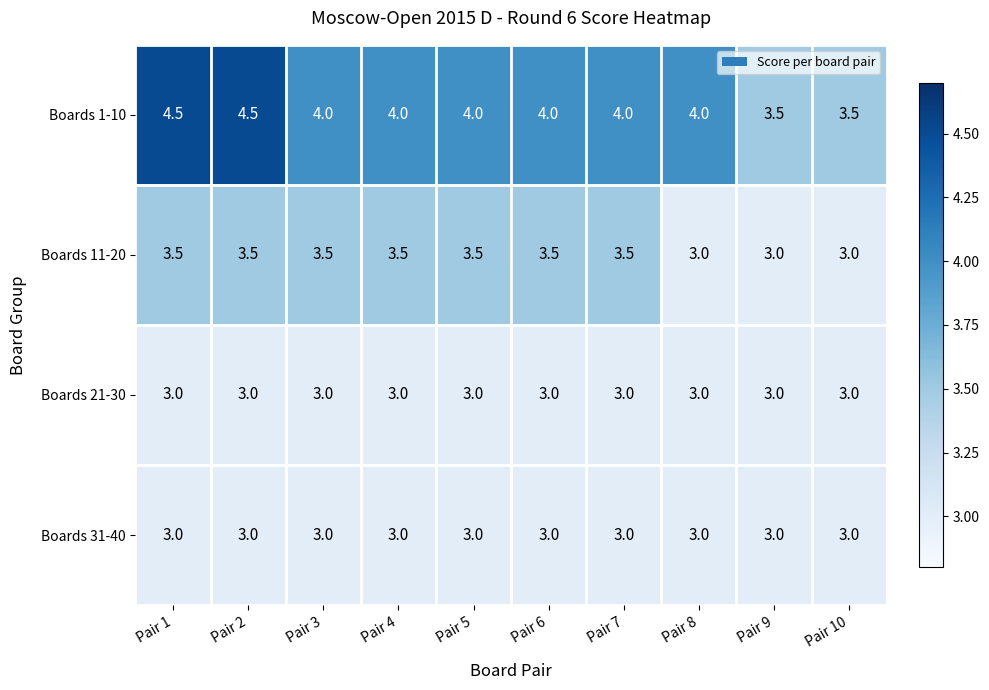

How many data points does each series have?

10